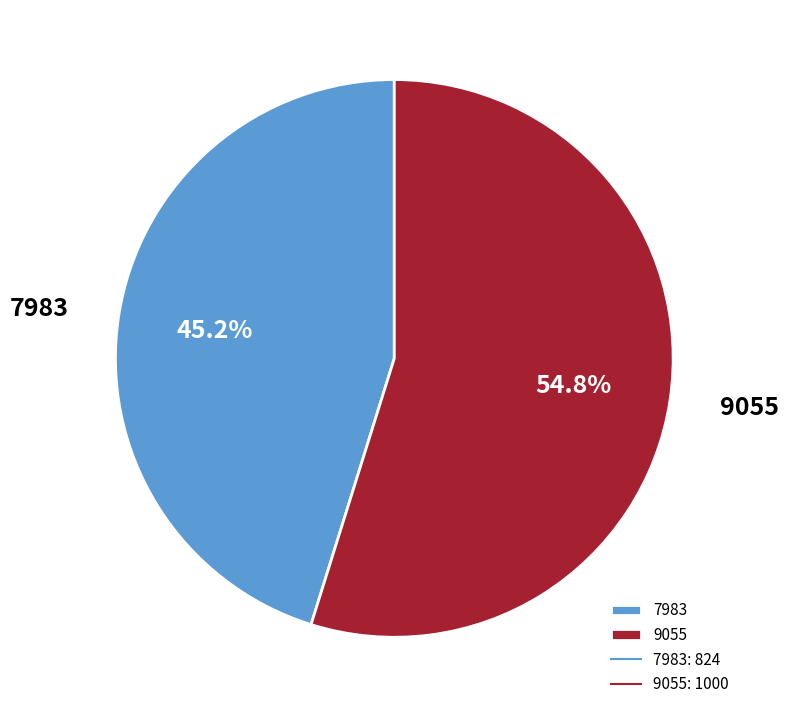

Count the number of slices in the pie.

2